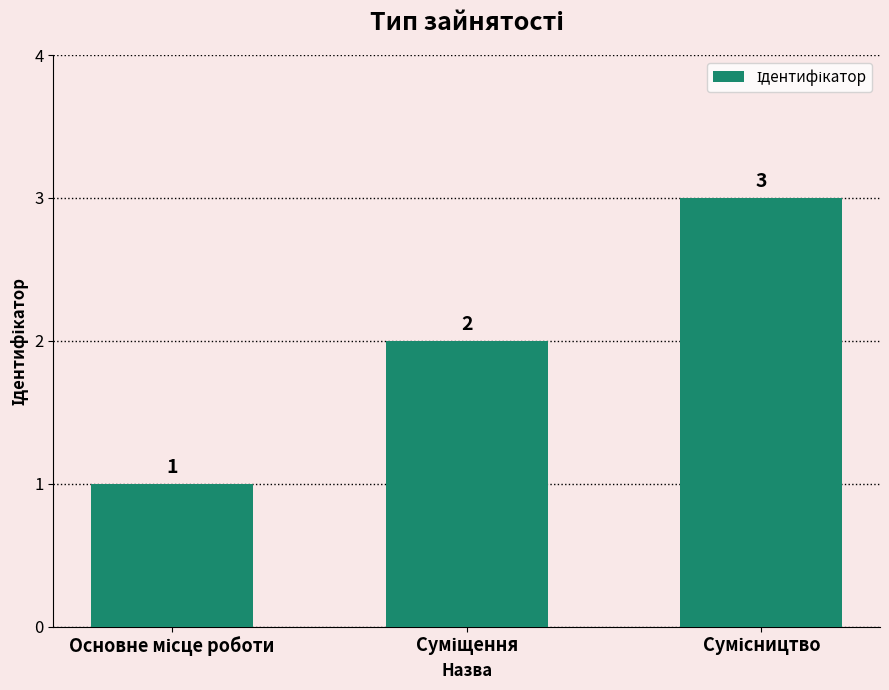

What is the sum of all values?

6